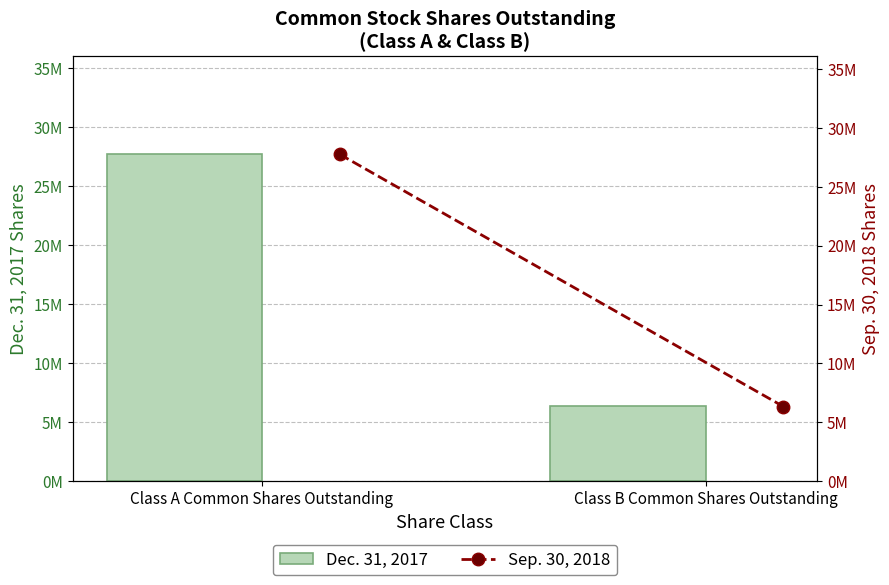

How many Dec. 31, 2017 values are between 6379290 and 27724192?

2